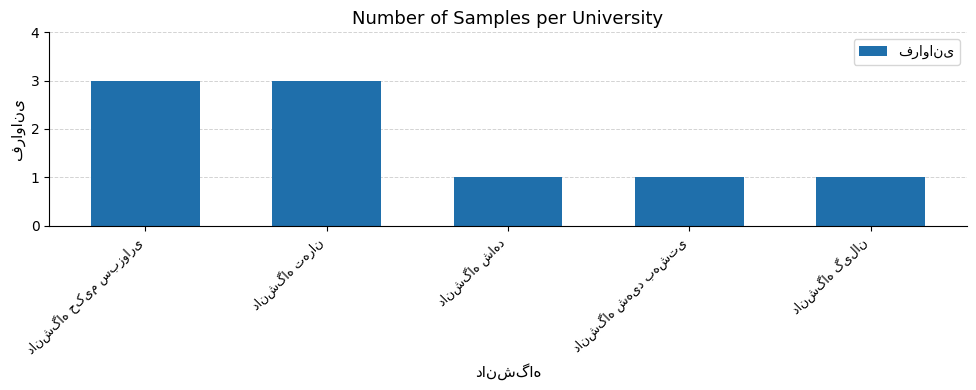

What is the value of the 5th bar from the left?

1